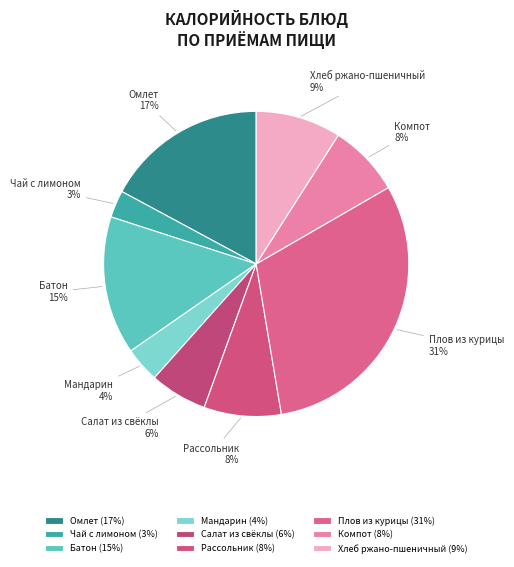

How many slices are in this pie chart?

9